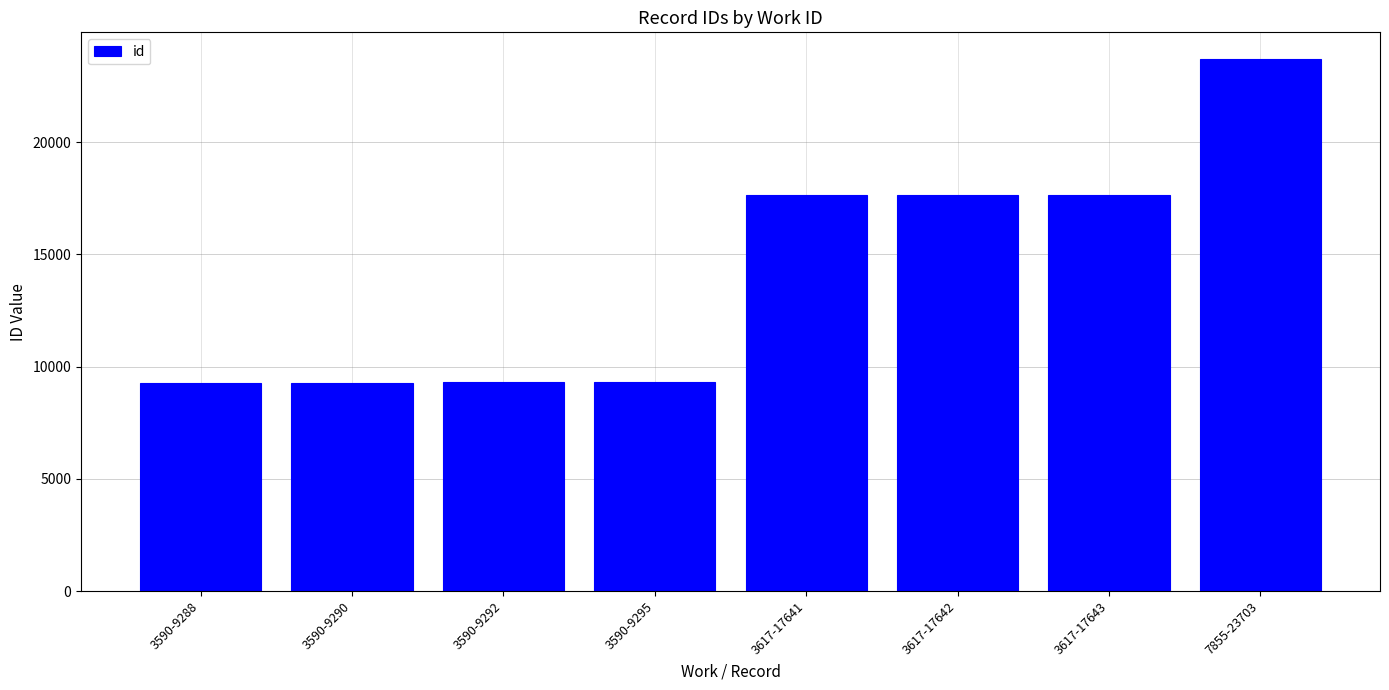

The value at 3617-17641 is 31298. True or false?

False